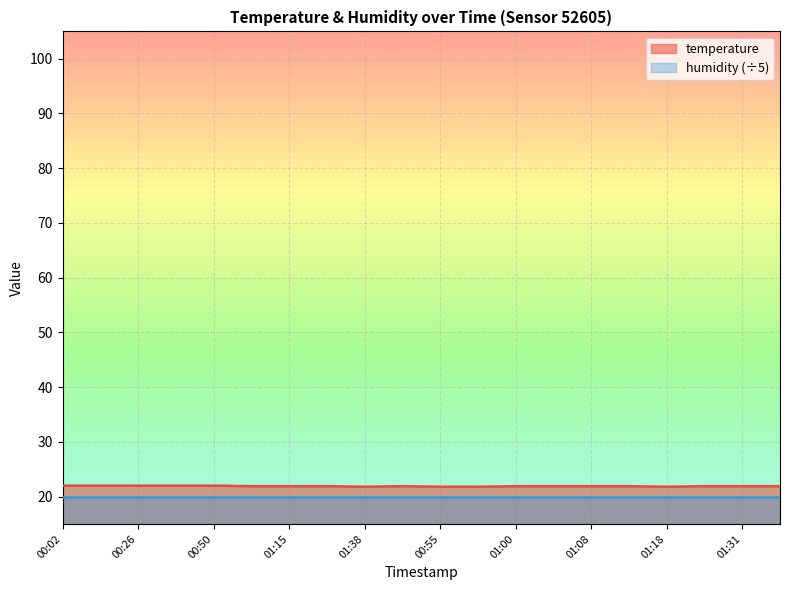

The humidity (÷5) series shows 20.0 at 00:26. True or false?

True